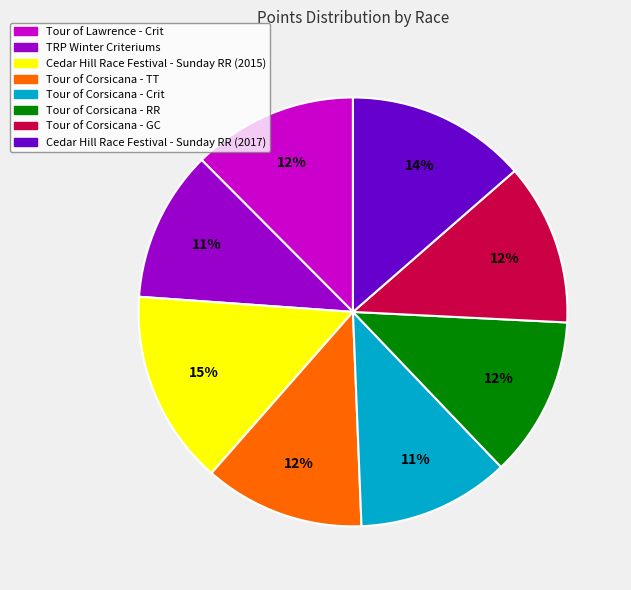

How many slices are in this pie chart?

8